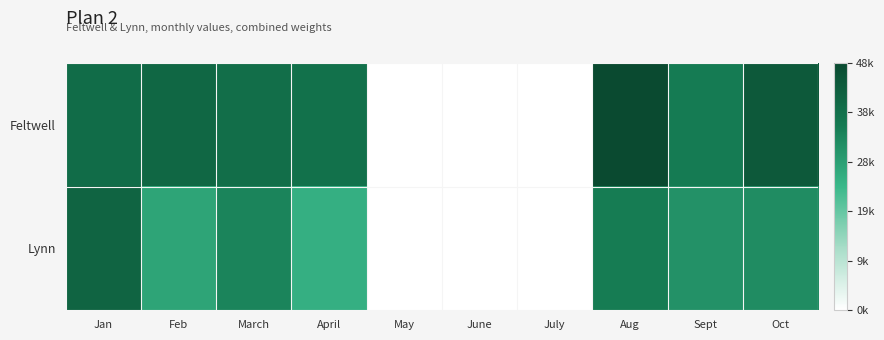

Reading left to right, what are all the values shown in this chart?

Feltwell: Jan=39569	Feb=40861	March=39125	April=38362	May=0	June=0	July=0	Aug=48256	Sept=35926	Oct=44304
Lynn: Jan=41622	Feb=28082	March=33930	April=25774	May=0	June=0	July=0	Aug=35703	Sept=31650	Oct=32476